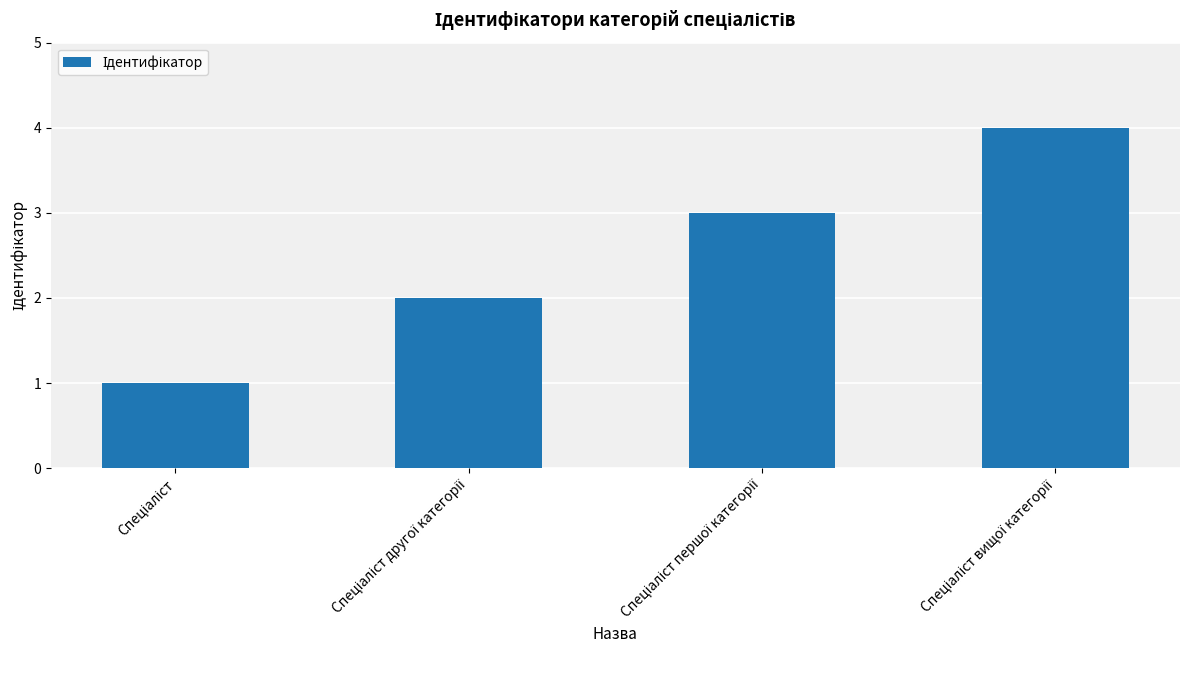

How many values are between 2 and 4?

3